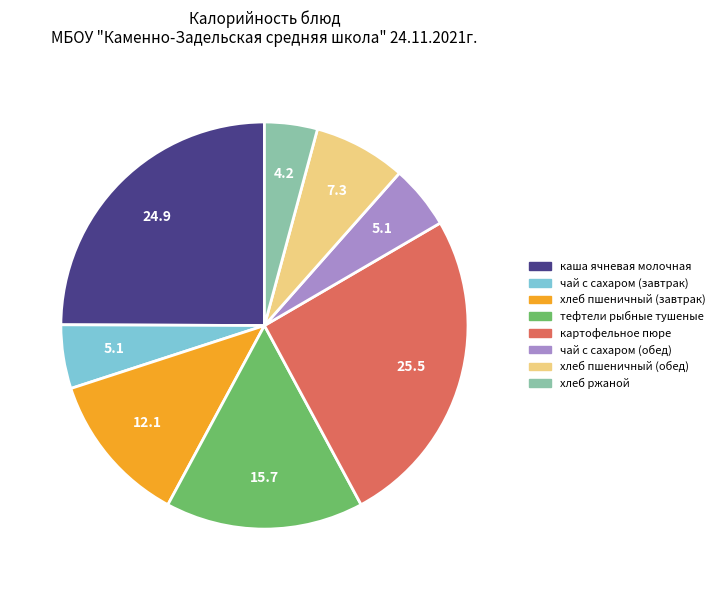

Count the number of slices in the pie.

8